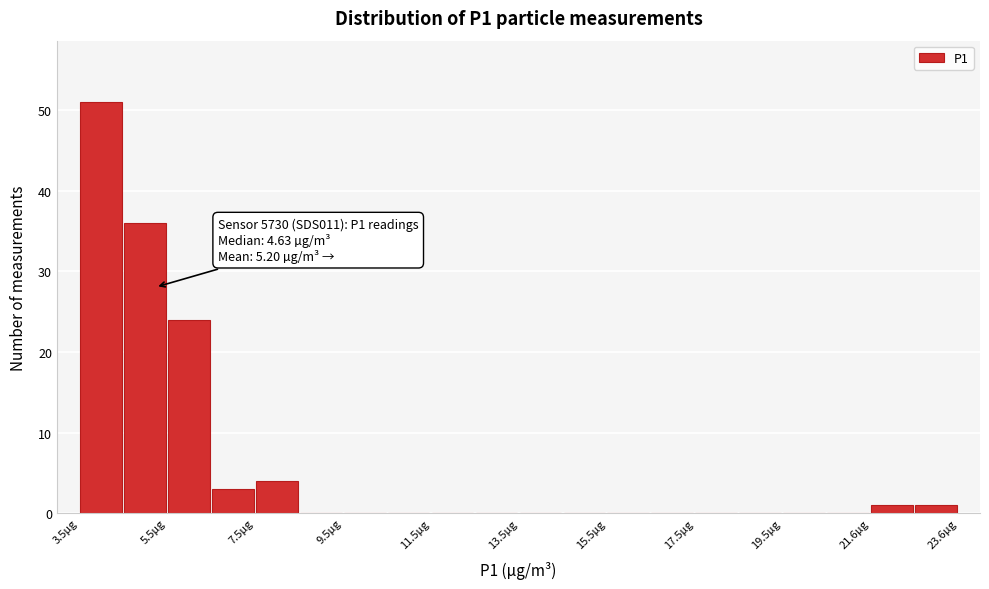

Around what value on the x-axis is the tallest bar? Give the approximate position of its centre, as read against the axis.

4.0